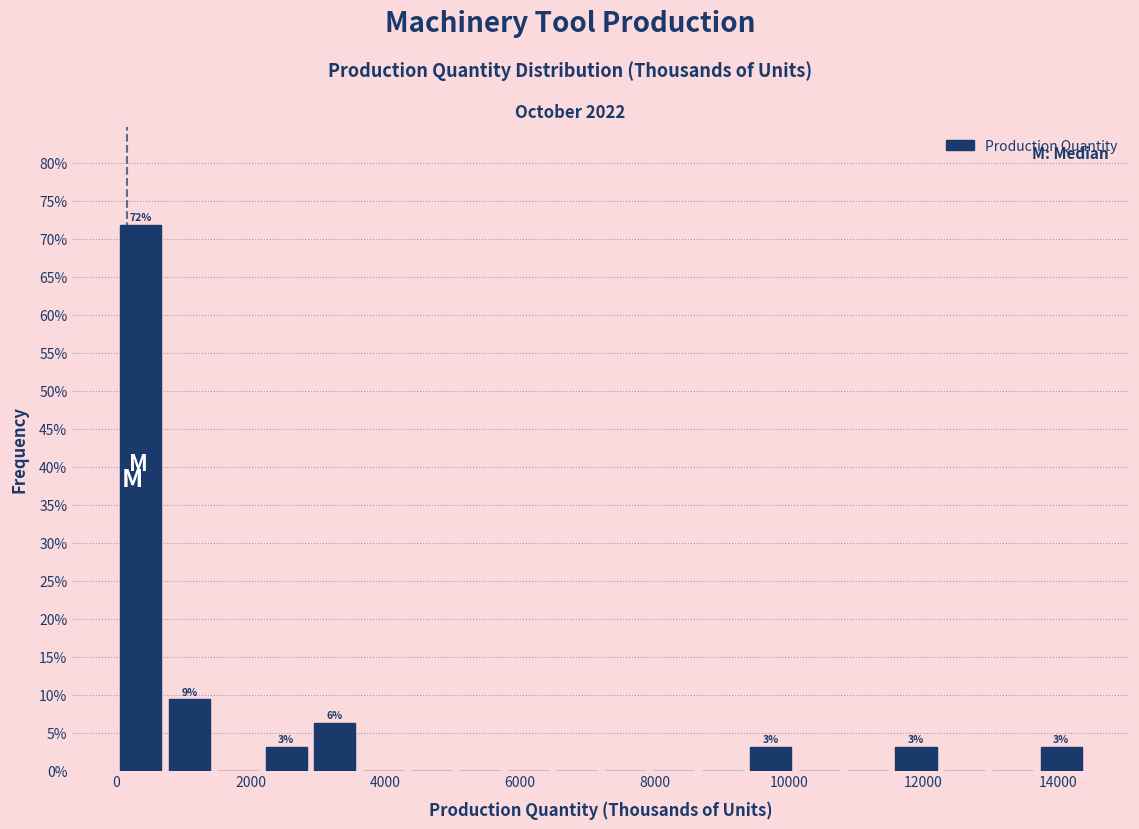

Read against the x-axis, roughly where is the centre of the tallest bar?

400